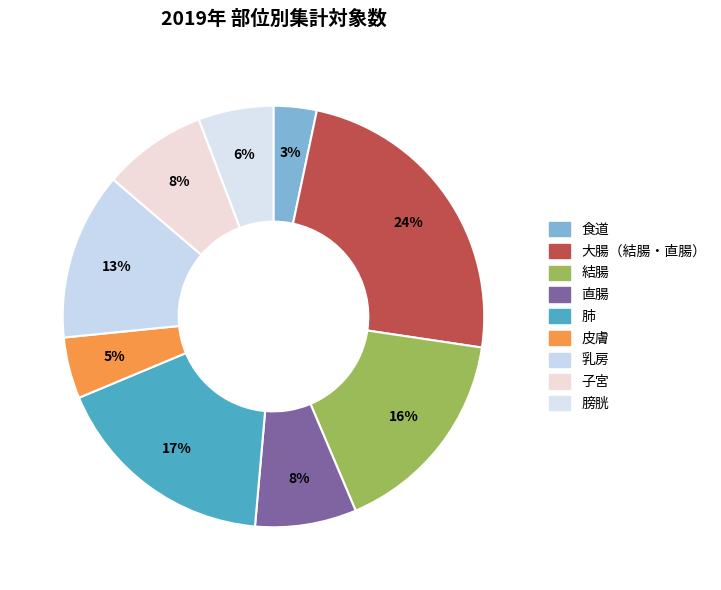

Is there any slice that represents more than half of the pie?

No